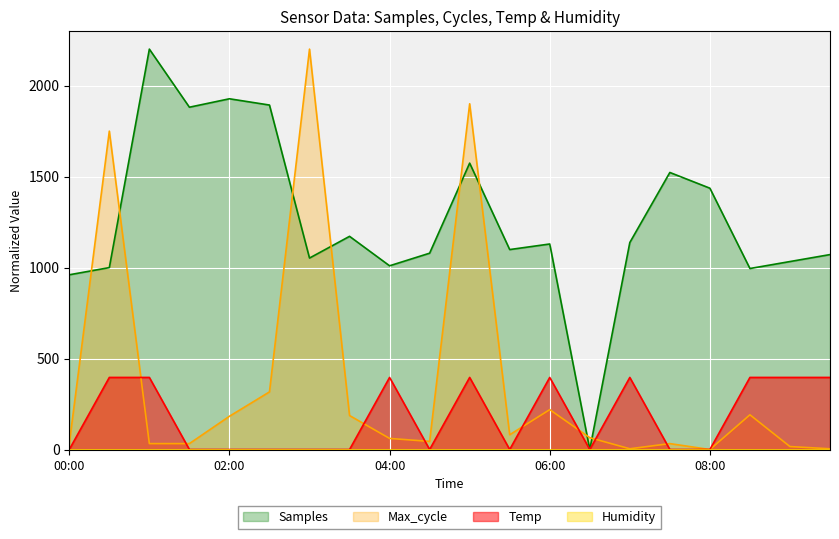

How many values in the Samples series exceed 1129?

10